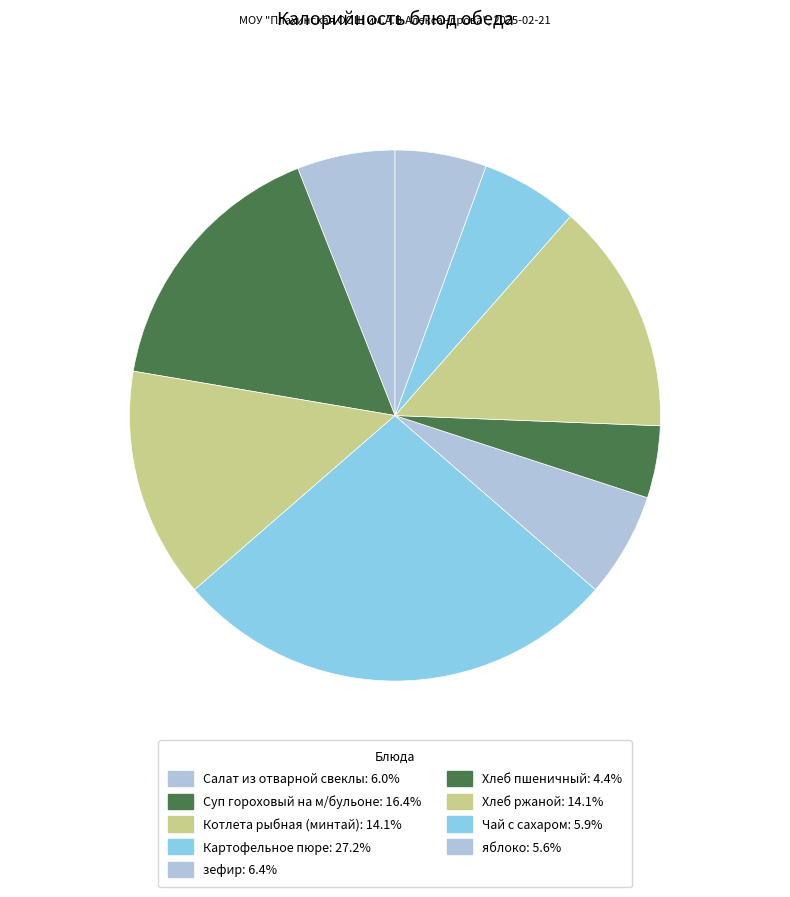

How many segments does this pie chart have?

9